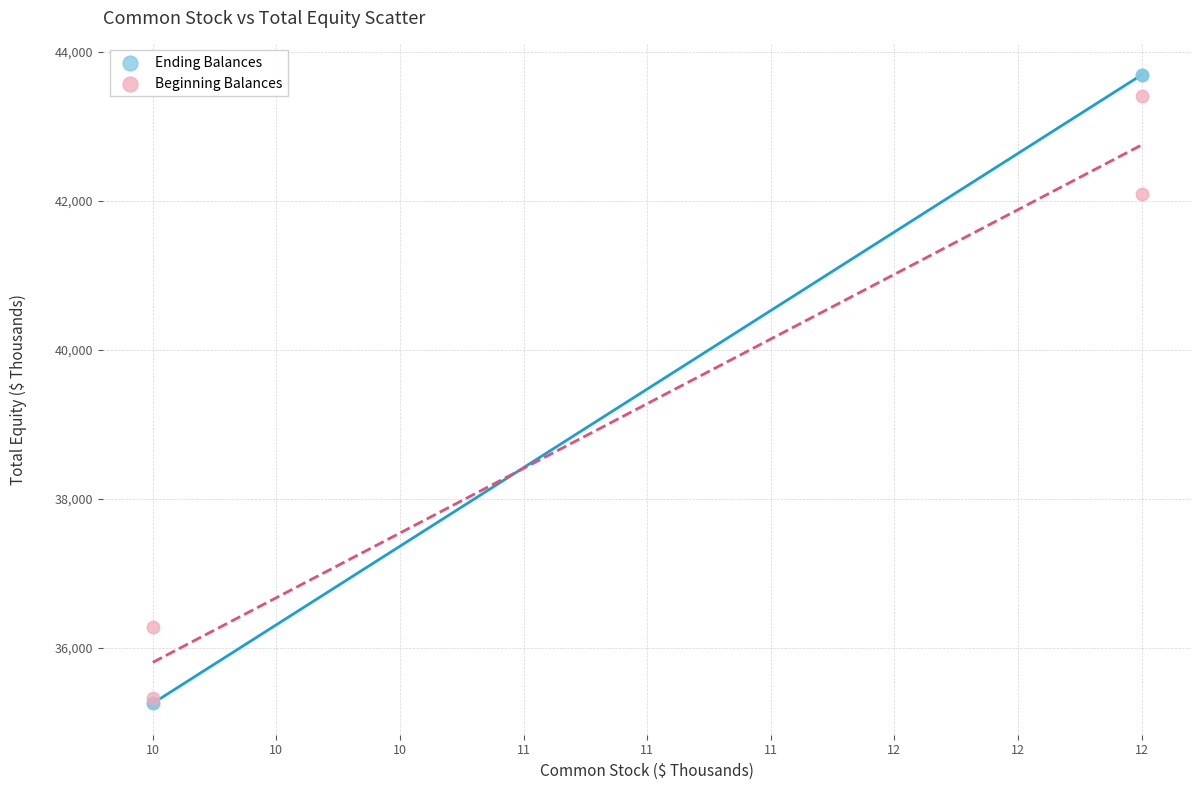

In the Ending Balances series, what Y value is closest to 39470?

35251